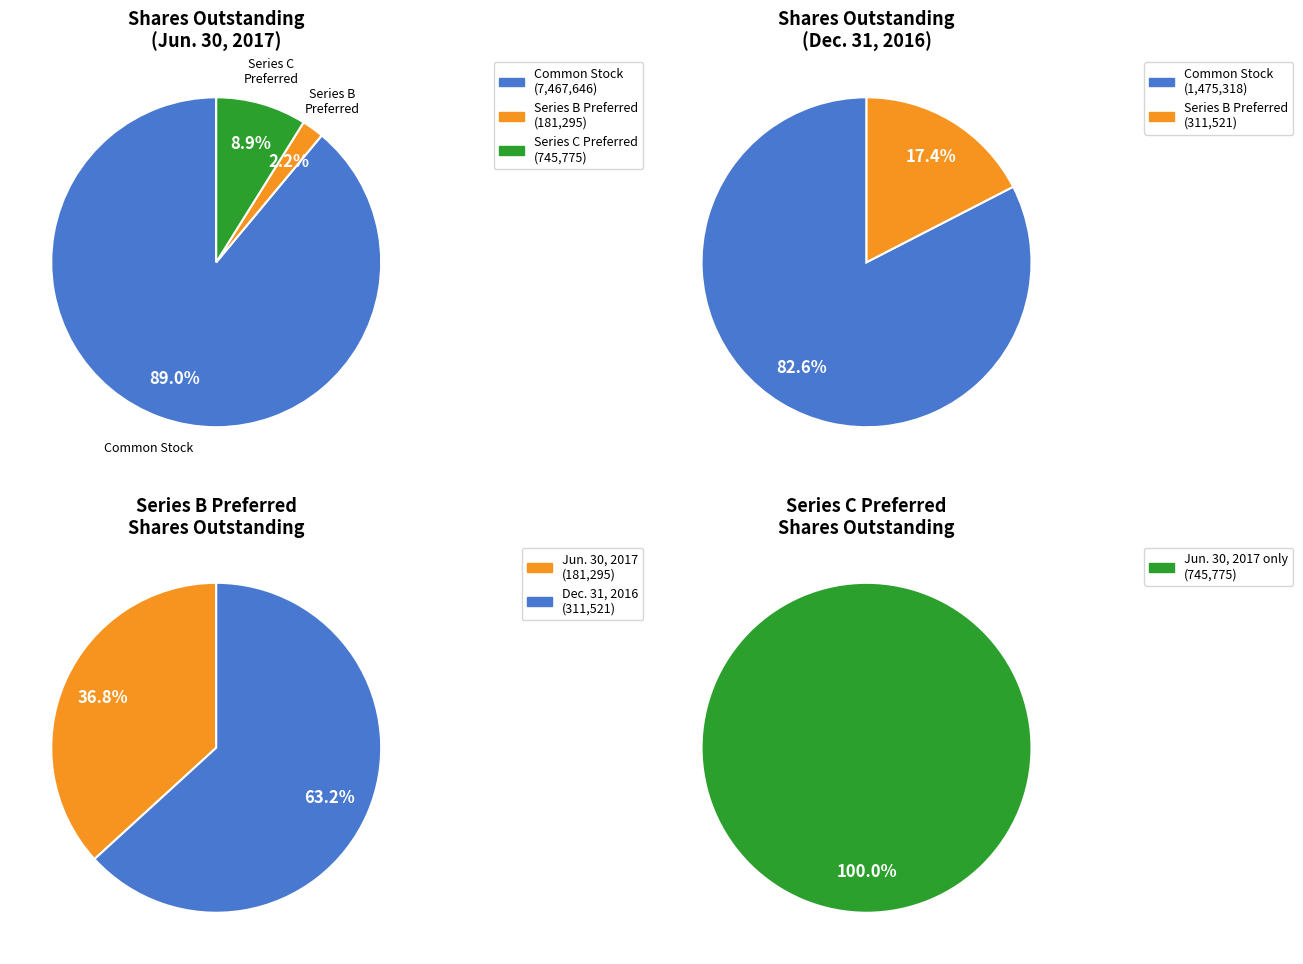

The Common stock shares outstanding slice represents 76% of the pie. True or false?

False